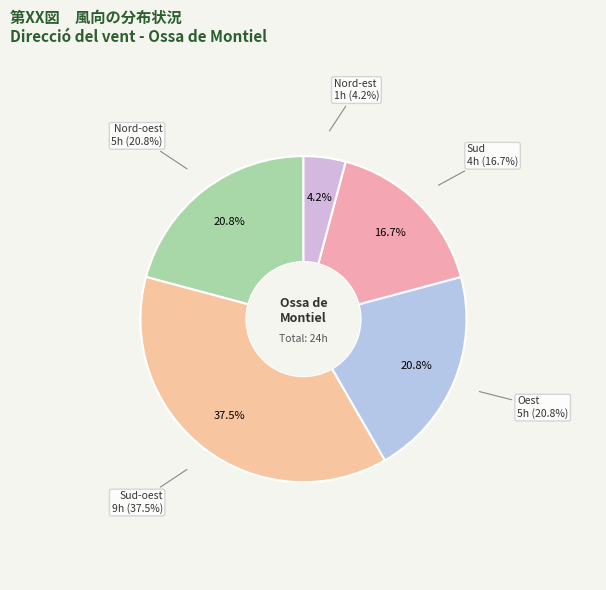

To the nearest percent, what is the average slice percentage?

20%